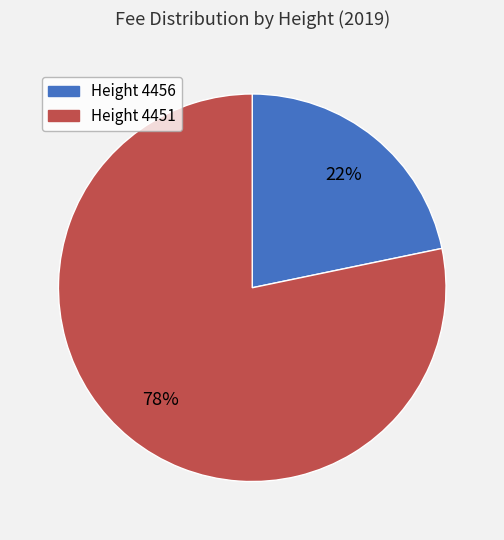

Is there a majority slice in this chart?

Yes